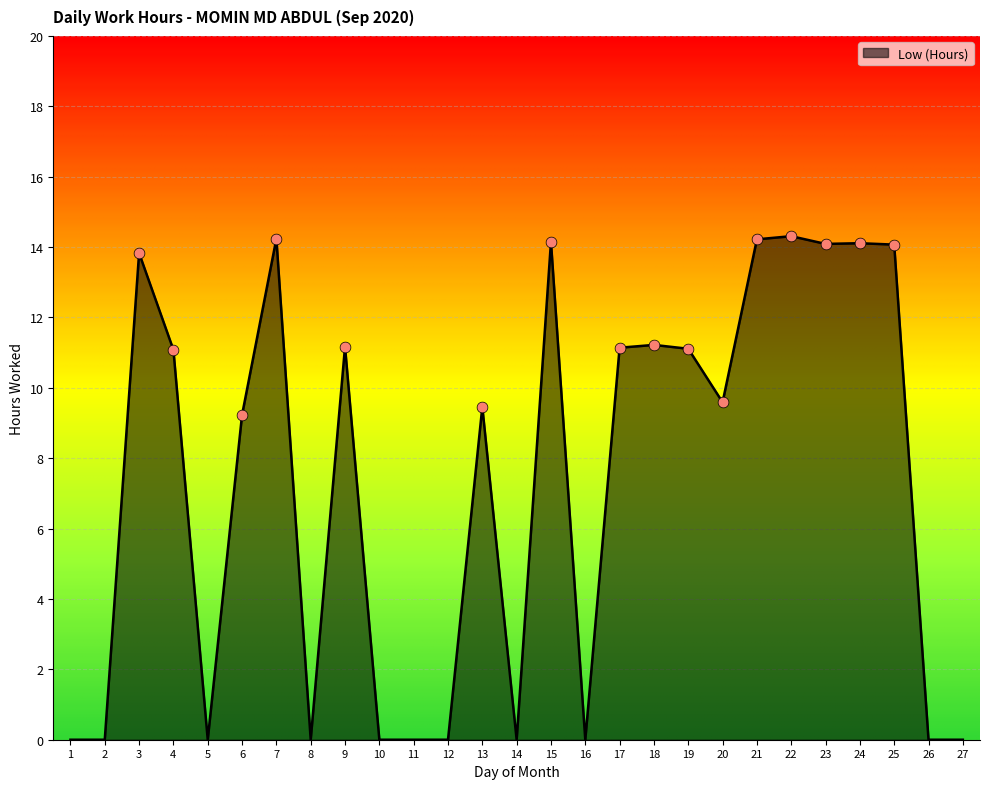

Approximately how many times larger is the value at 25 compared to 19?

1.3